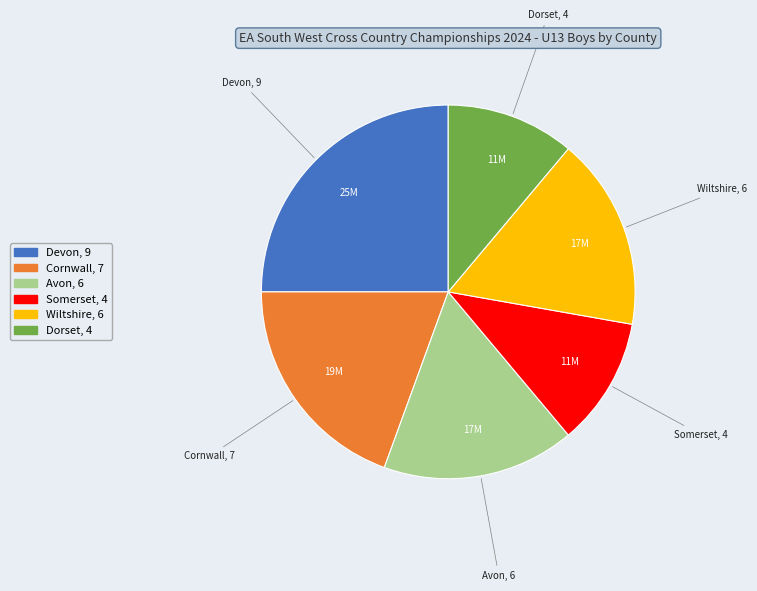

Does Wiltshire represent more than half of the total?

No